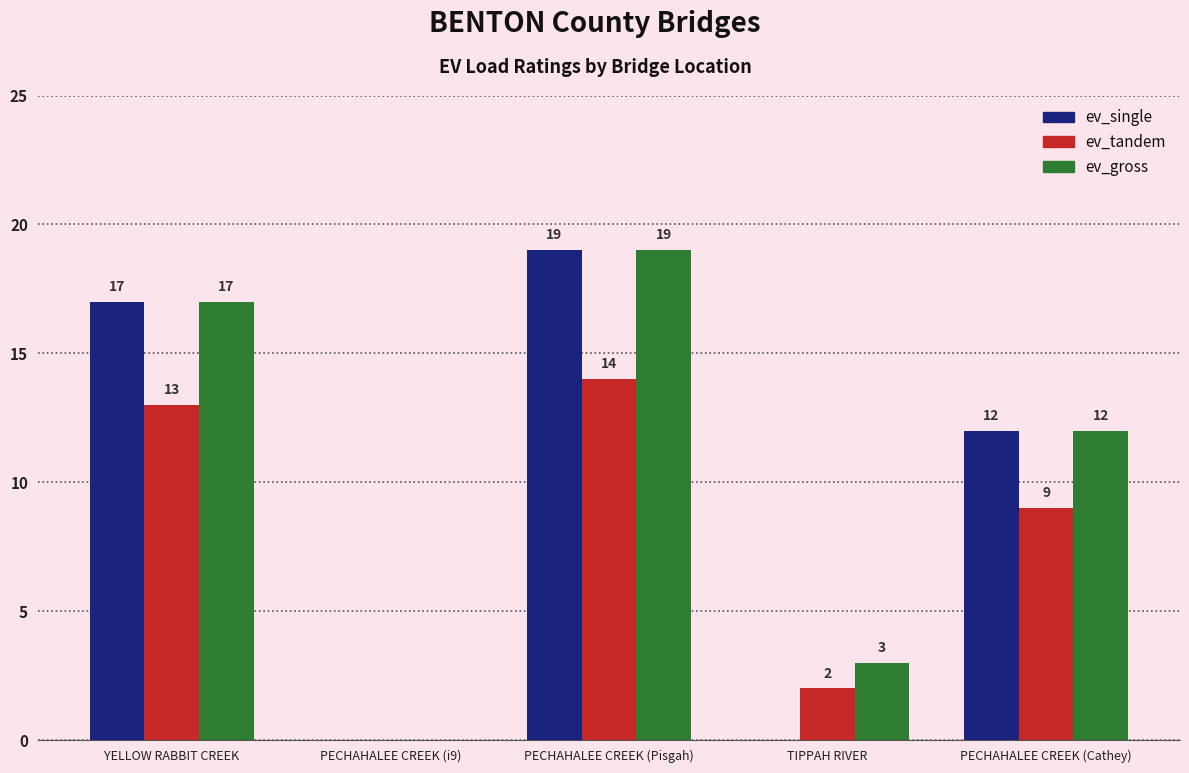

True or false: ev_gross has a value of 2 at TIPPAH RIVER.

False